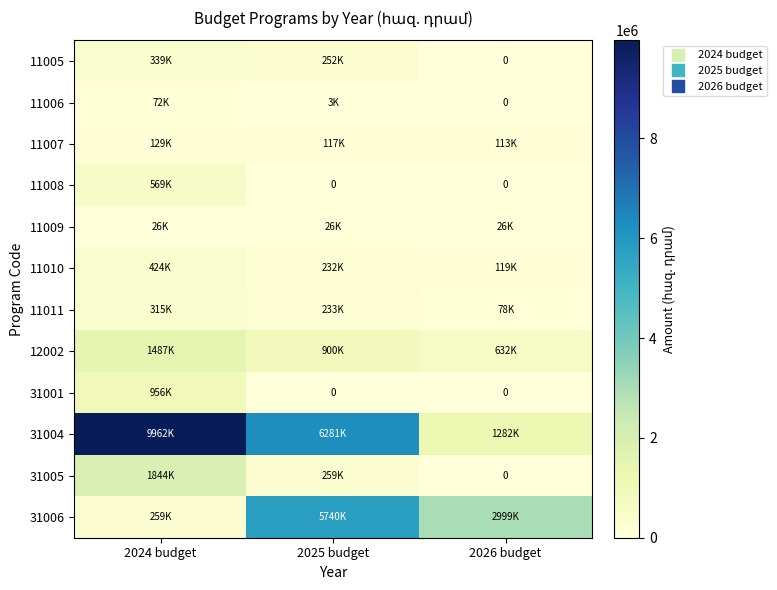

Rank the series by their maximum value, from highest to lowest.

31004, 31006, 31005, 12002, 31001, 11008, 11010, 11005, 11011, 11007, 11006, 11009